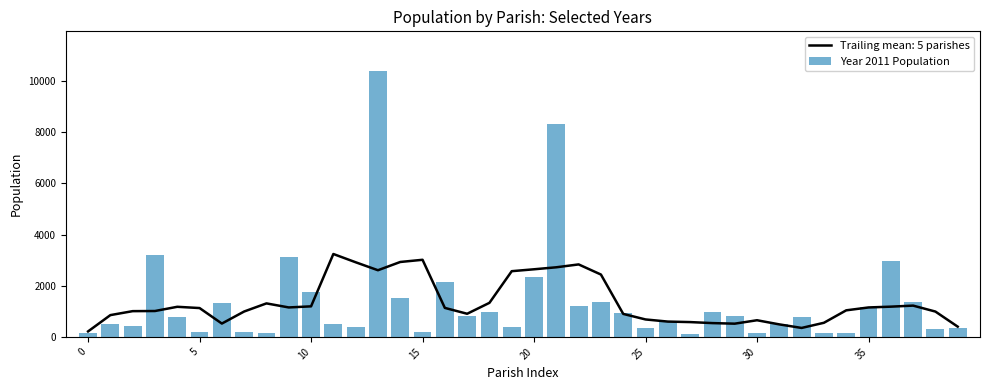

What is the minimum value shown in the chart?

120